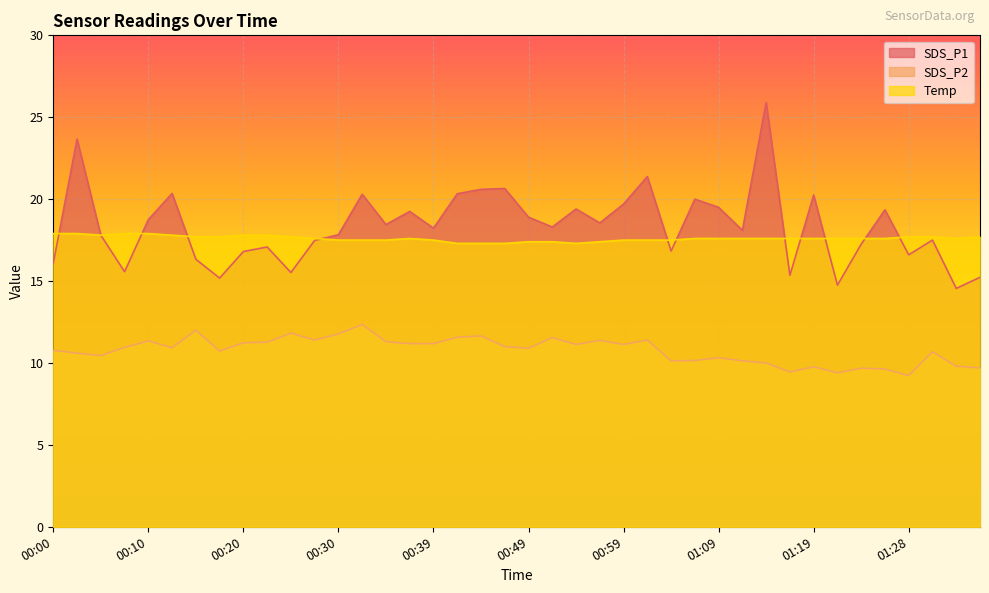

Which has a higher value, 01:33 or 01:01?

01:01